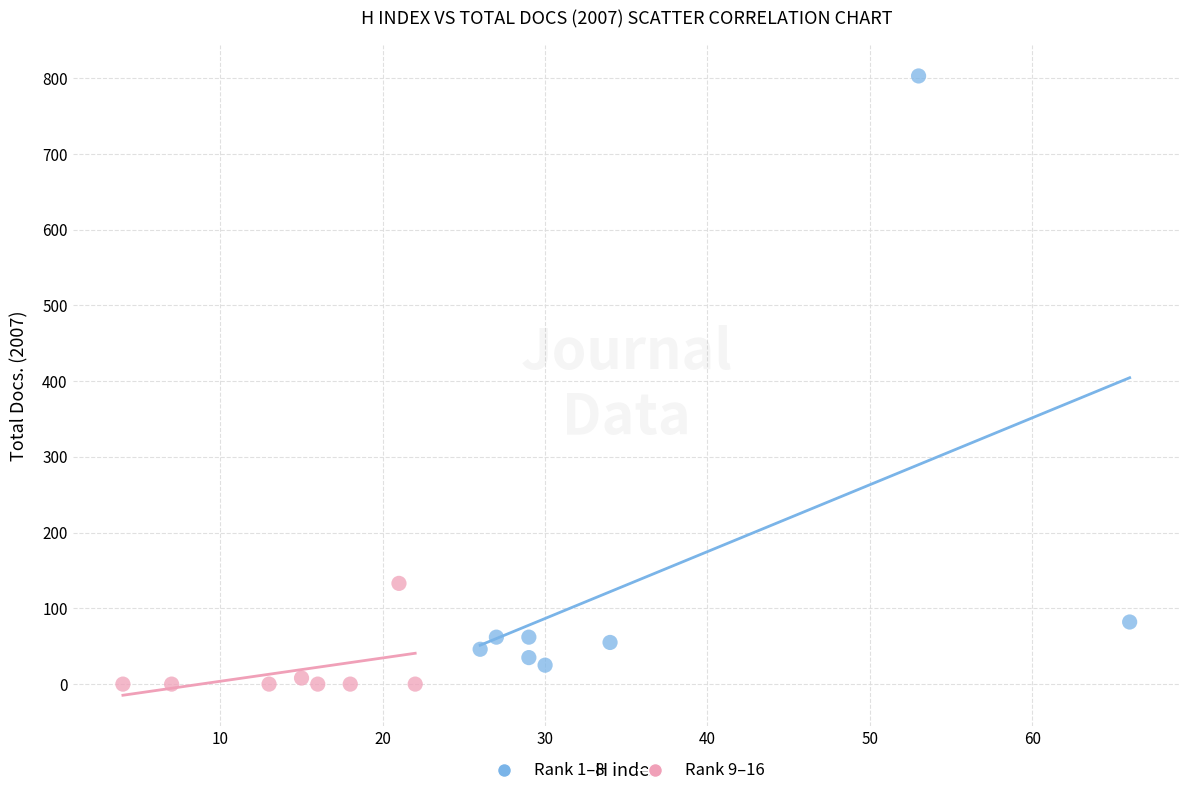

What are all the series names shown in the legend?

Rank 1–8, Rank 9–16